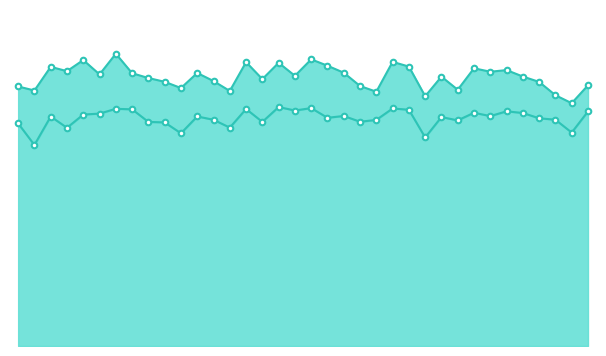

Reading left to right, transcribe all the data shown in this chart.

Non-competitive Bid - West line: 0.0	0.0	0.0	0.0	0.1	0.0	0.1	0.0	0.0	0.0	0.0	0.0	0.0	0.0	0.0	0.0	0.0	0.0	0.1	0.0	0.0	0.0	0.0	0.0	0.0	0.0	0.0	0.0	0.0	0.0	0.0	0.0	0.0	0.0	0.0	0.0
Round 2: 0.0	0.0	0.0	0.0	0.0	0.0	0.0	0.0	0.0	0.0	0.0	0.0	0.0	0.0	0.0	0.0	0.0	0.0	0.0	0.0	0.0	0.0	0.0	0.0	0.0	0.0	0.0	0.0	0.0	0.0	0.0	0.0	0.0	0.0	0.0	0.0